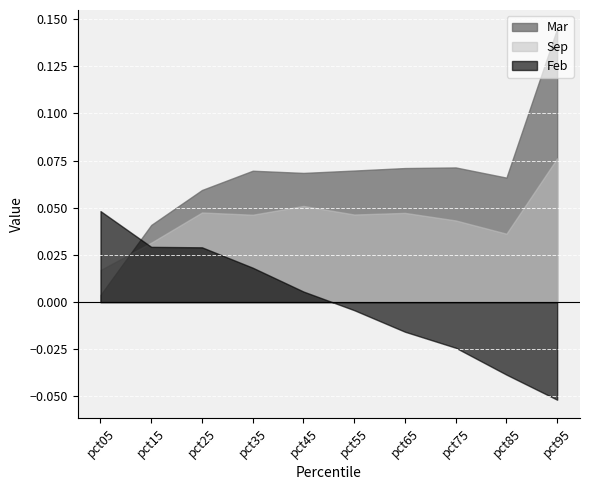

How many distinct data groups are displayed?

3